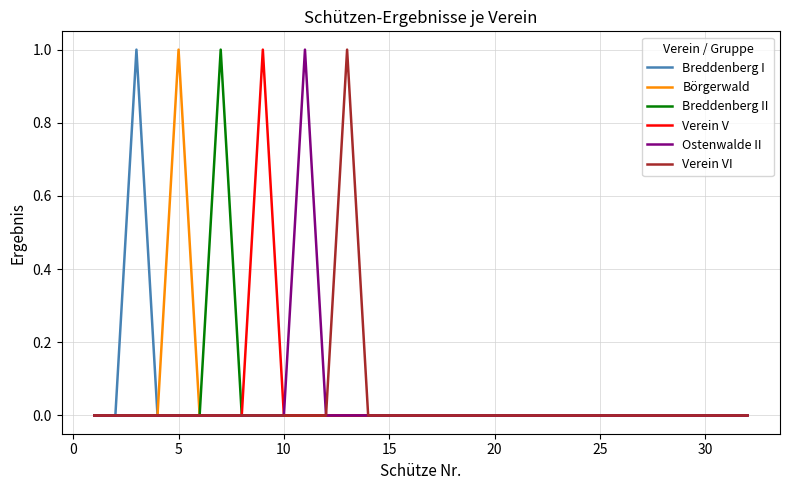

True or false: Verein VI and Börgerwald cross at least once.

False